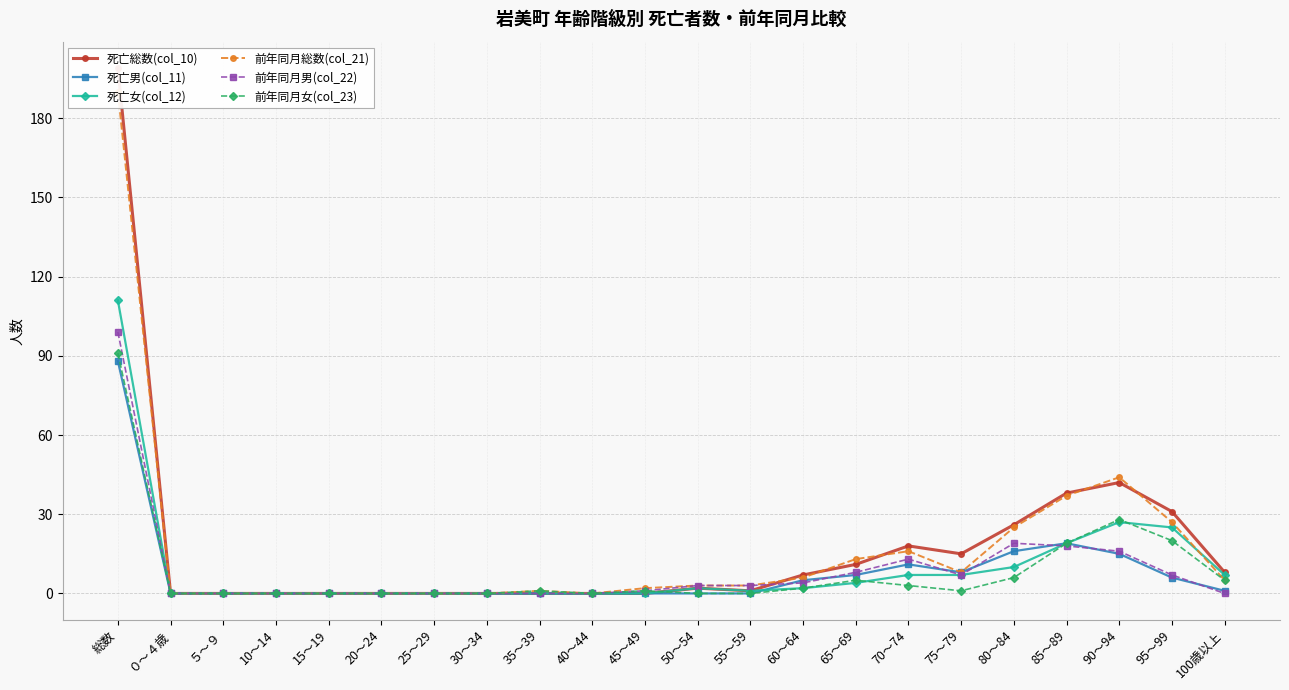

What are all the series names shown in the legend?

死亡総数(col_10), 死亡男(col_11), 死亡女(col_12), 前年同月総数(col_21), 前年同月男(col_22), 前年同月女(col_23)